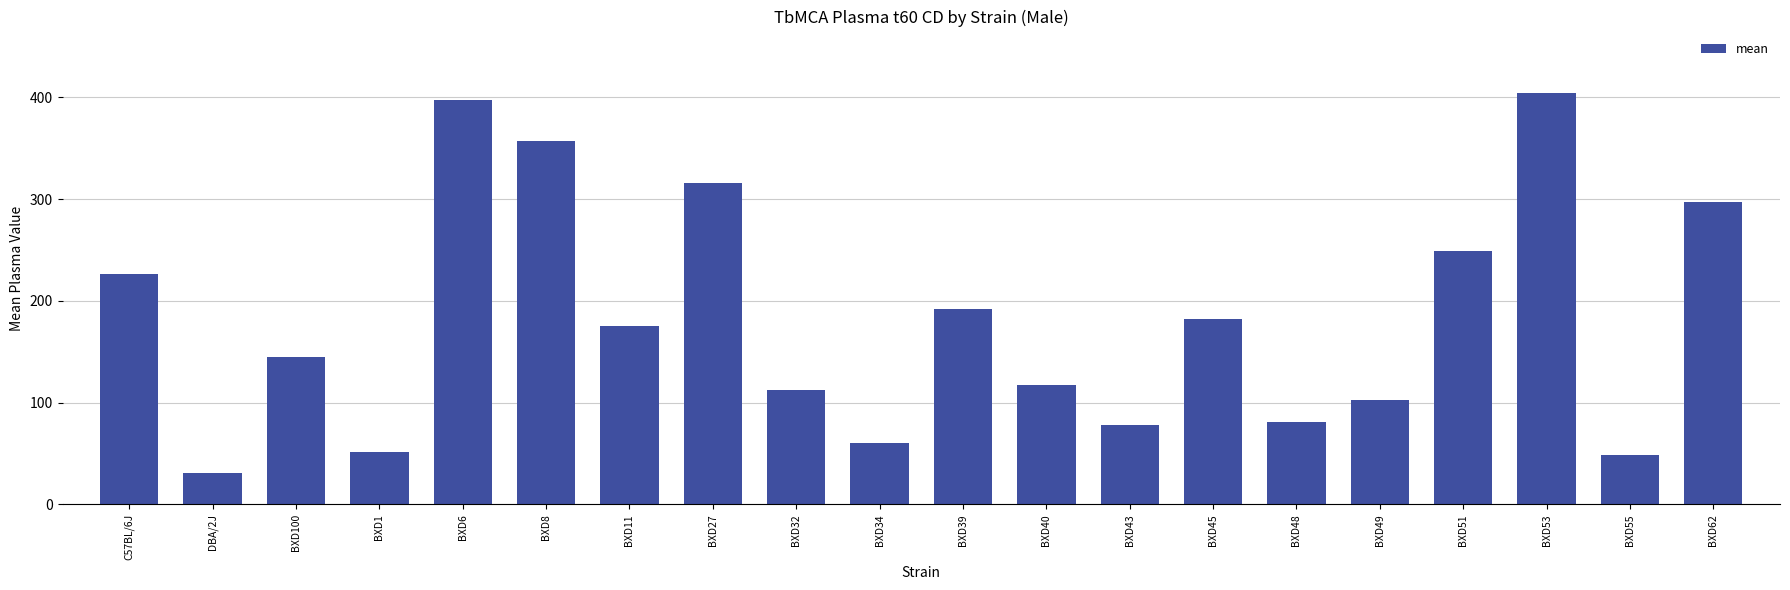

What is the label of the 12th bar from the right?

BXD32